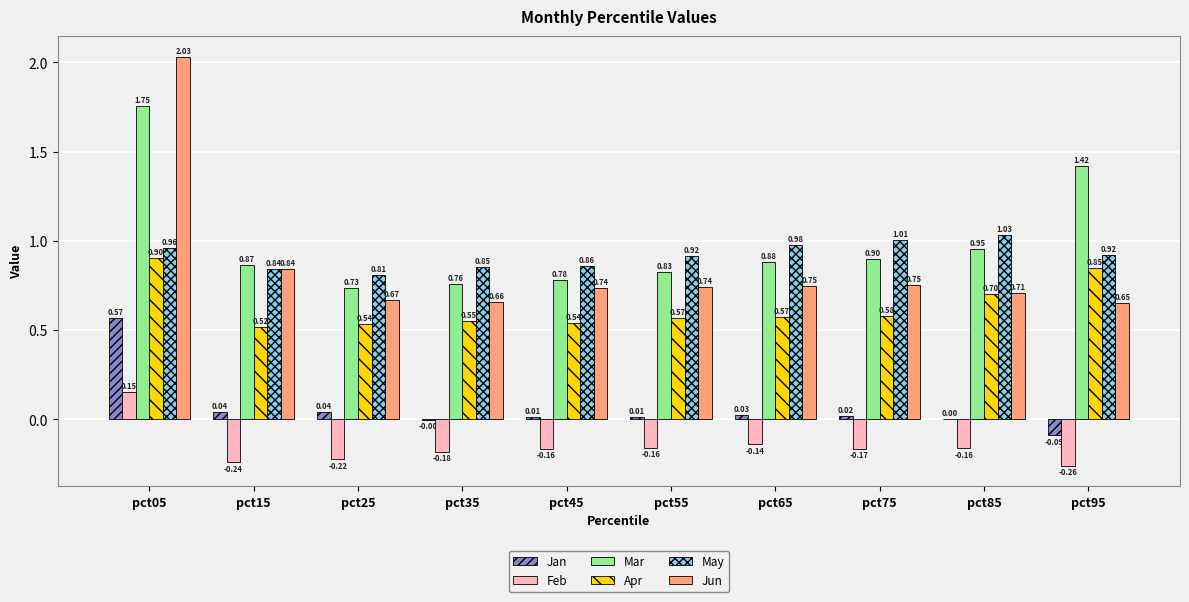

What is the total value across all series at pct85?

3.2